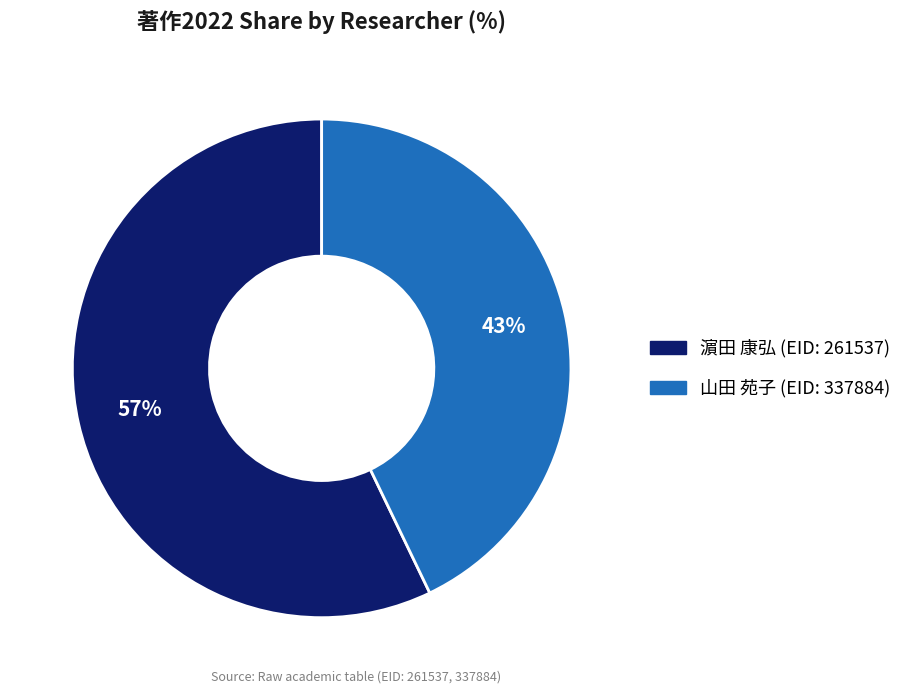

What is the largest slice in the pie chart?

濵田 康弘 (EID: 261537)